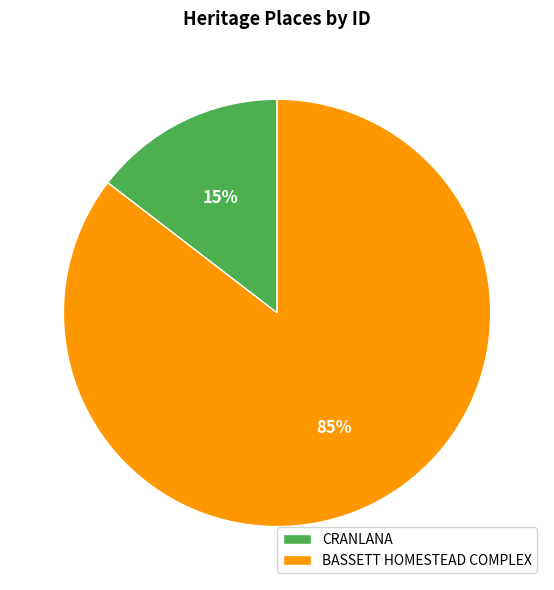

Between CRANLANA and BASSETT HOMESTEAD COMPLEX, which is larger?

BASSETT HOMESTEAD COMPLEX